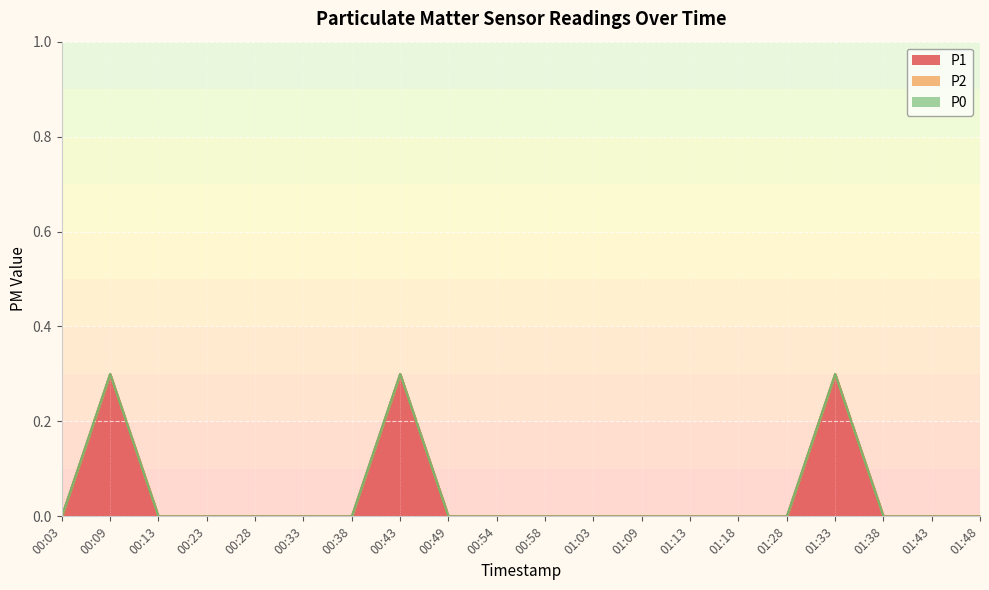

True or false: P2 and P0 cross at least once.

False